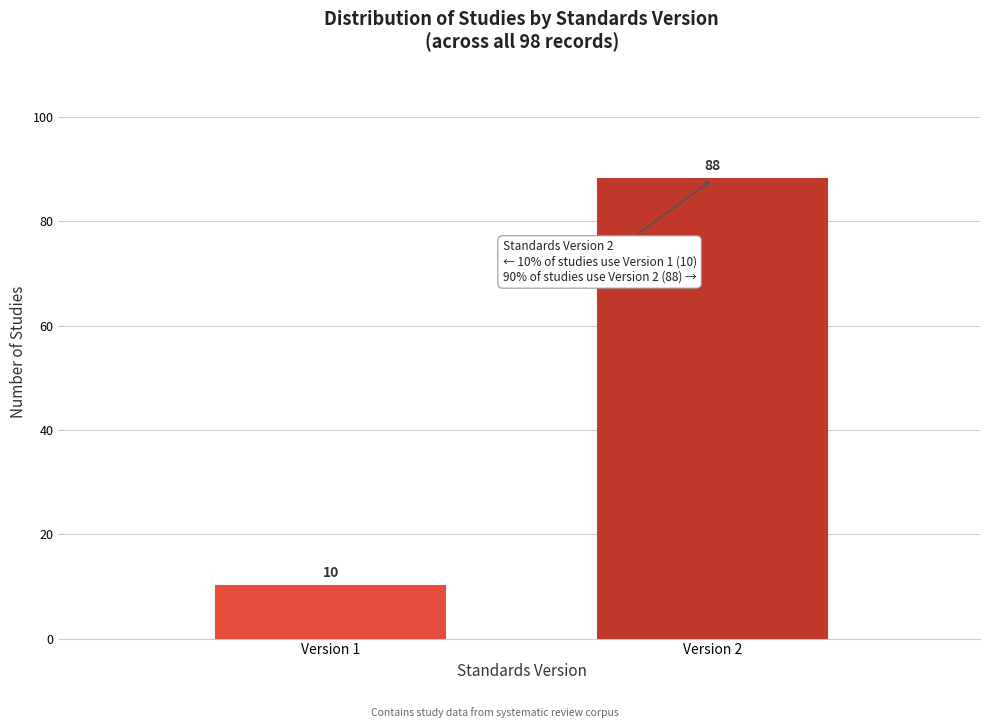

Reading right to left, transcribe all the data shown in this chart.

Version 2=88	Version 1=10